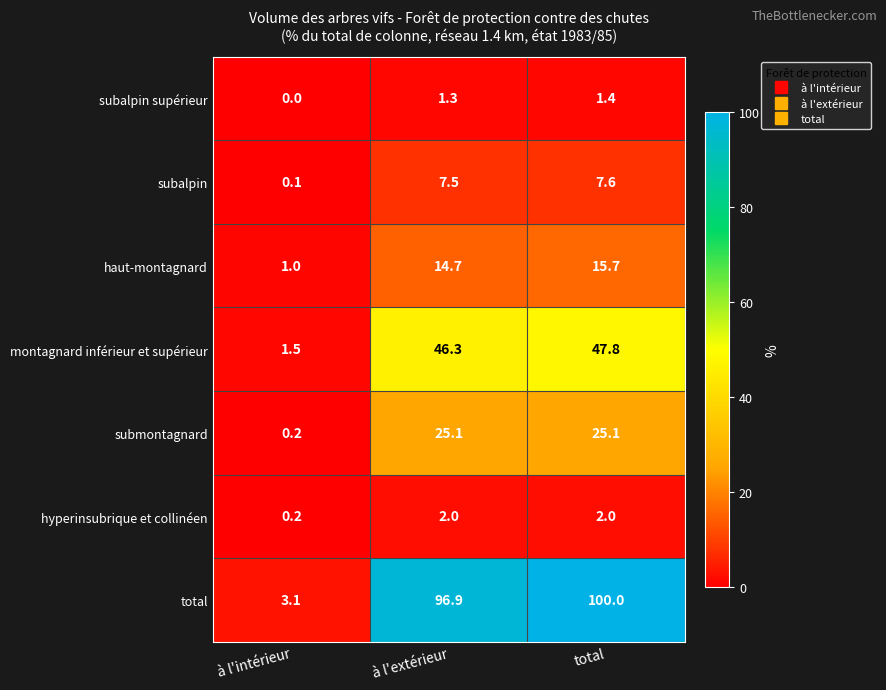

Is it true that subalpin equals 11.4 at total?

False